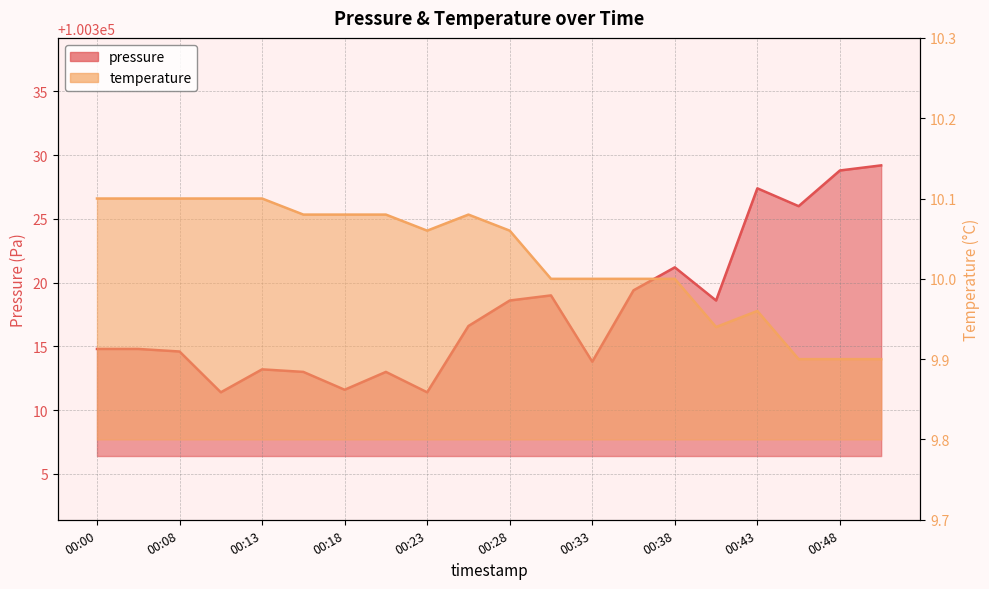

The value of pressure at 00:28 is 31363.3. True or false?

False